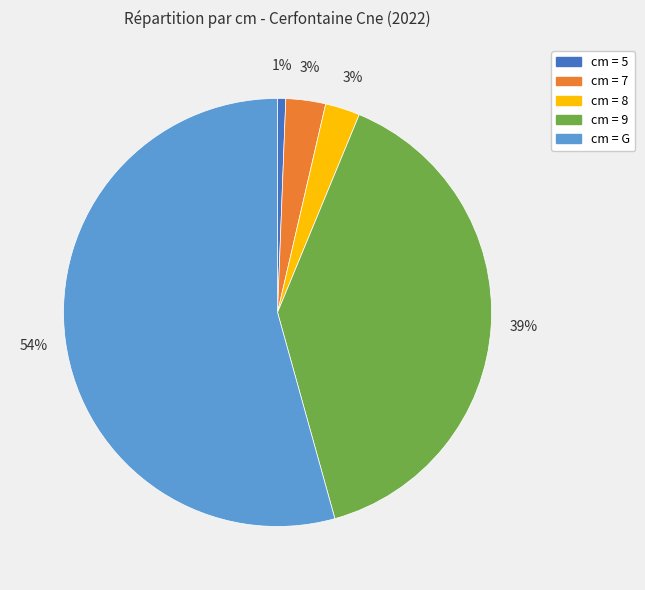

To the nearest percent, what is the average slice percentage?

20%